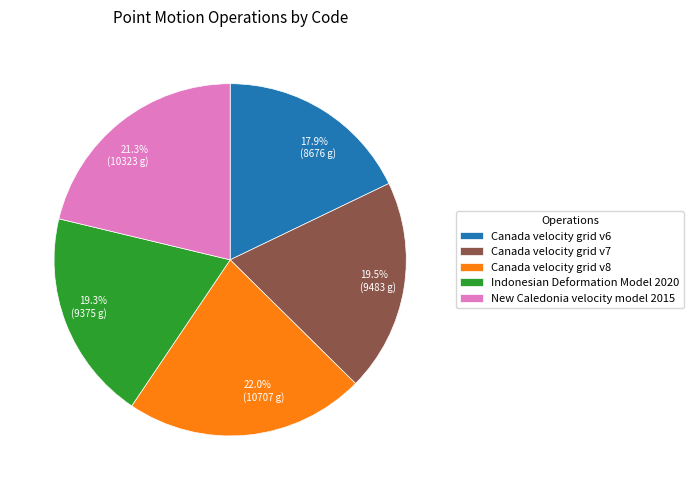

Which slice is the largest?

Canada velocity grid v8